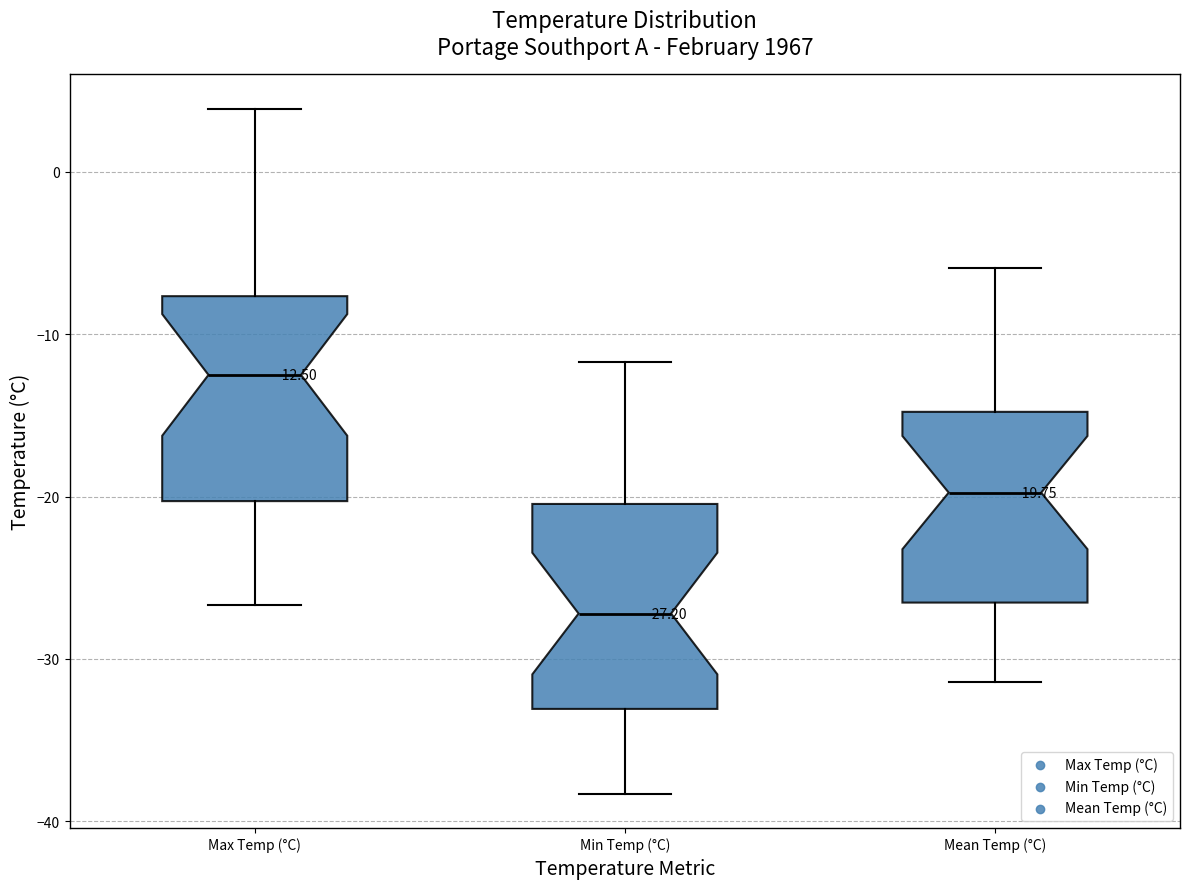

Which box's median line is the lowest?

Min Temp (°C)